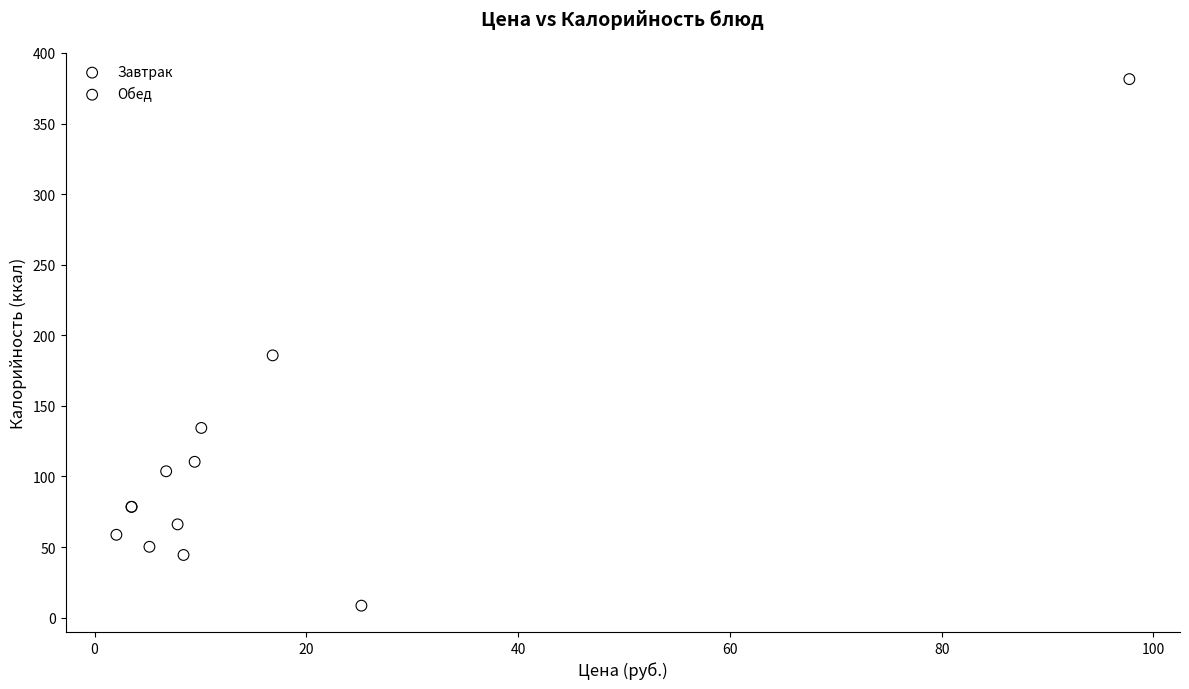

What are all the series names shown in the legend?

Завтрак, Обед